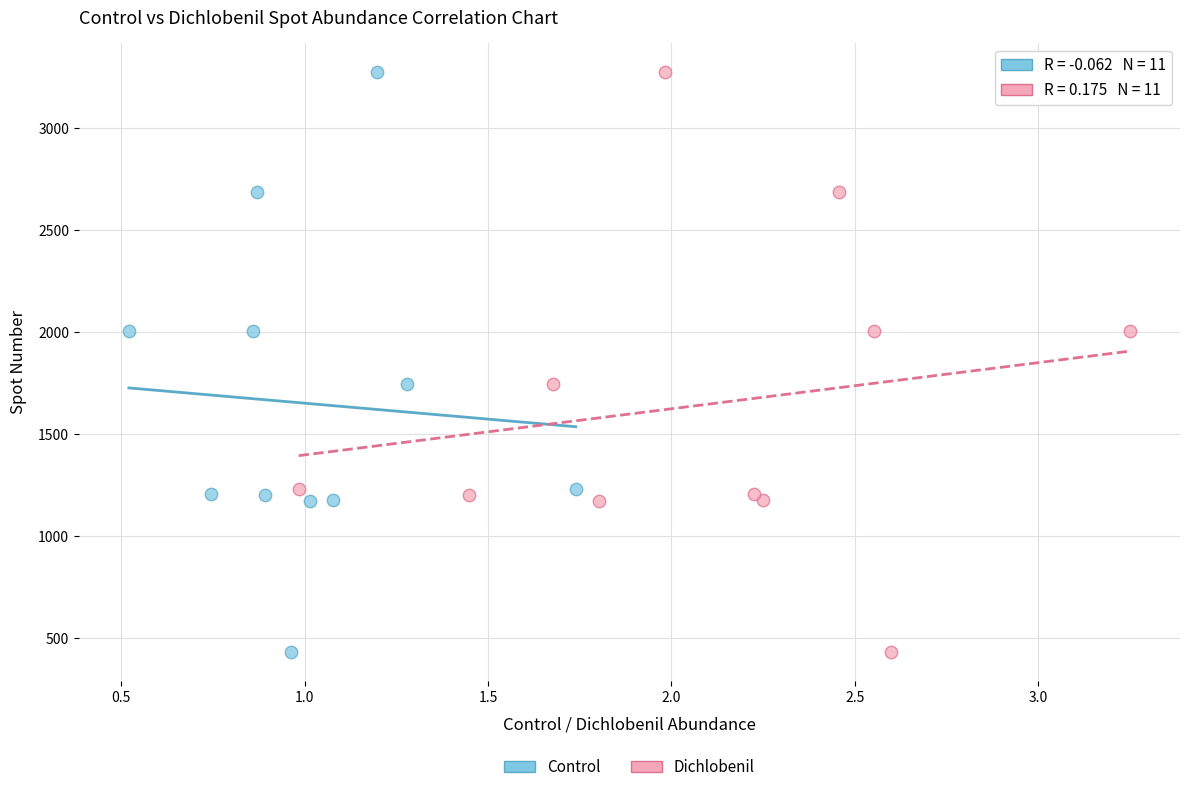

What are all the series names shown in the legend?

Control, Dichlobenil